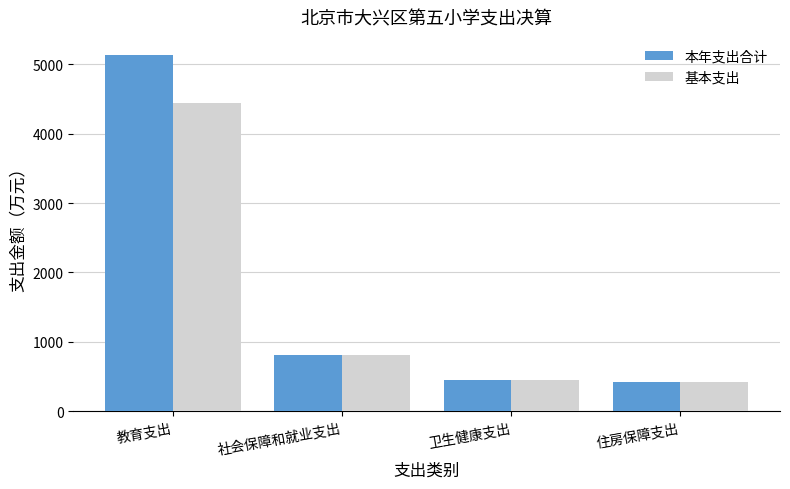

Are the bars horizontal?

No